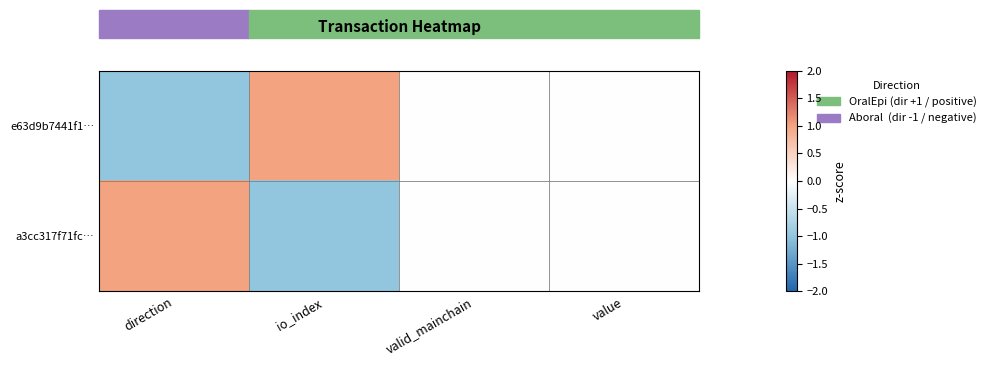

Which has a higher value, value or direction?

value